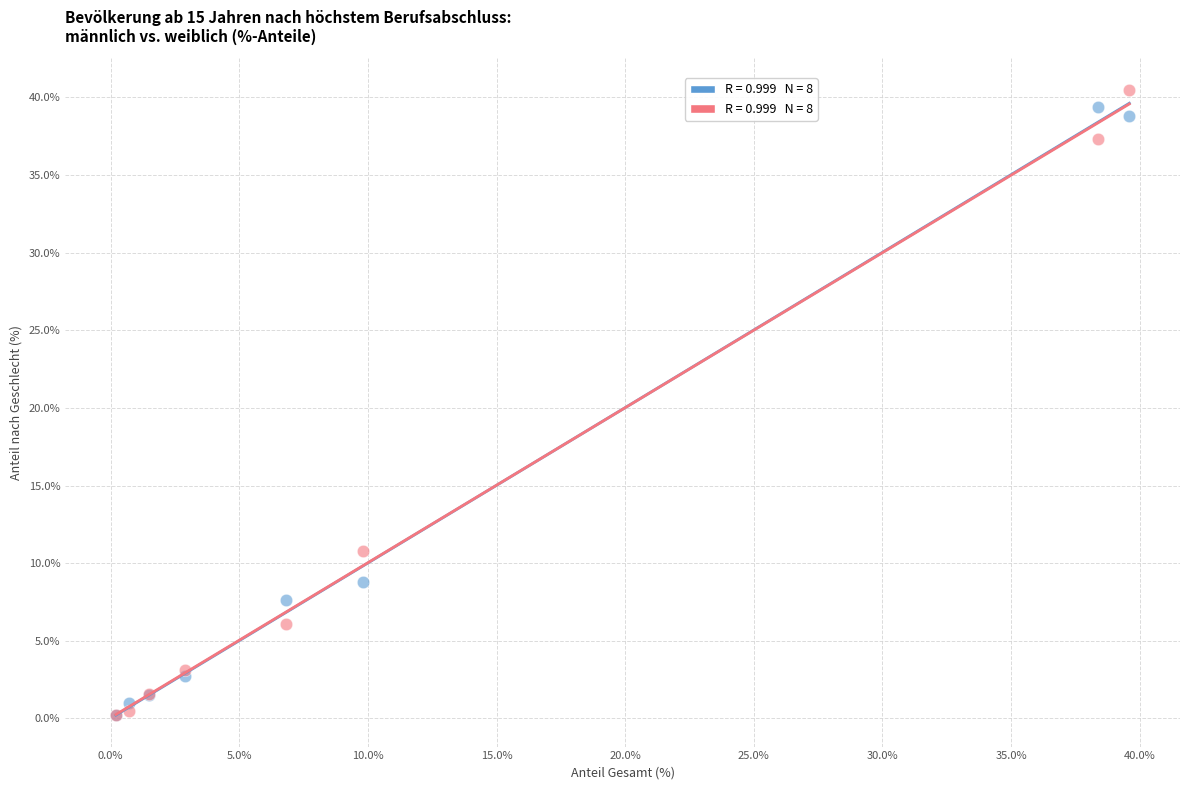

Across all series, what Y value is closest to 20?

10.8